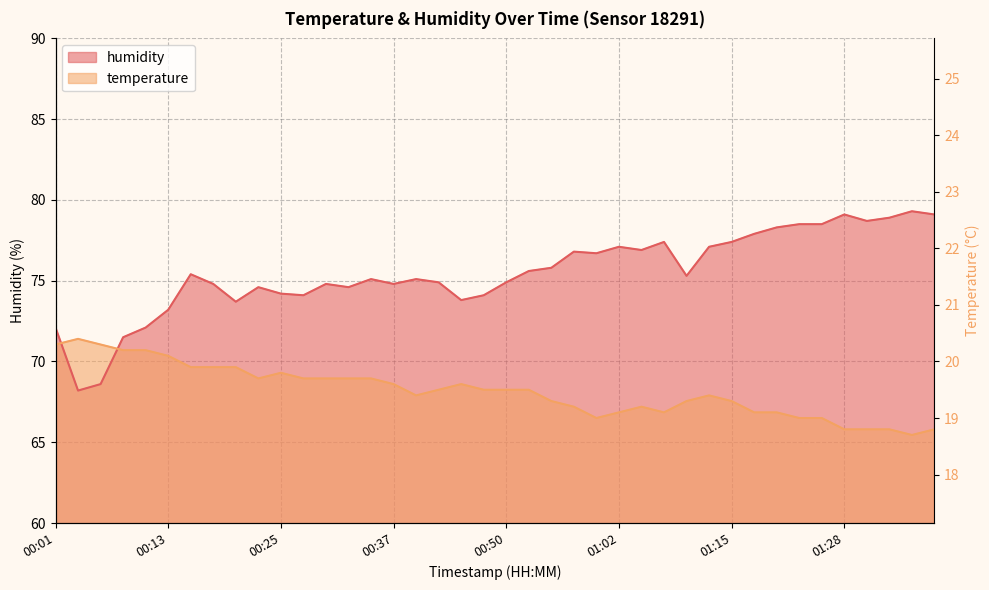

What is the label of the 40th point from the left?

01:38